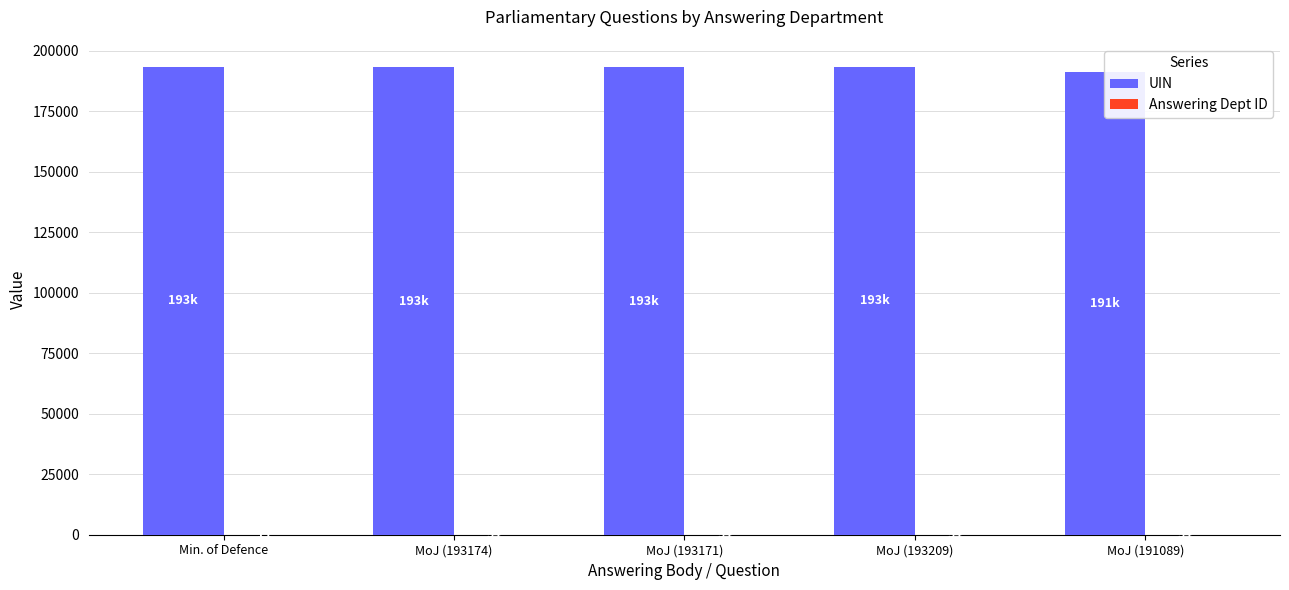

The Answering Dept ID series shows 17 at MoJ (191089). True or false?

False